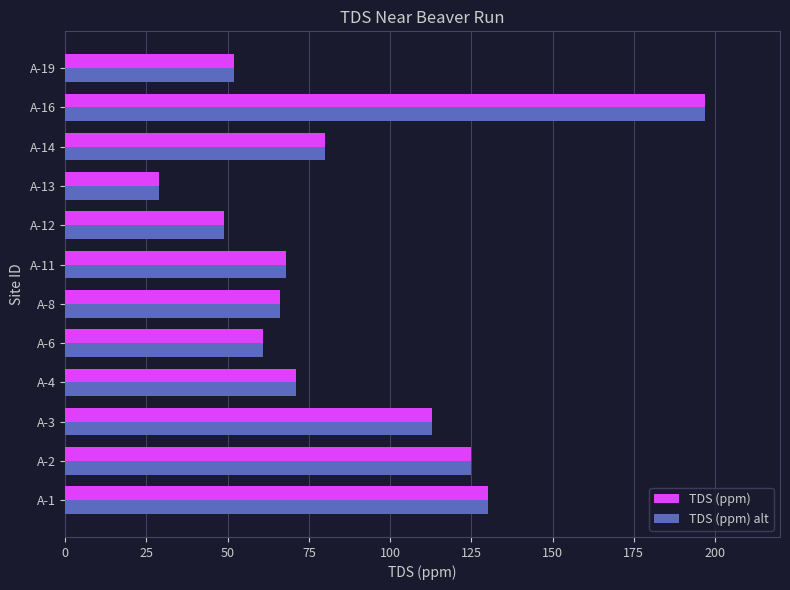

Is it true that TDS (ppm) alt equals 49 at A-12?

True